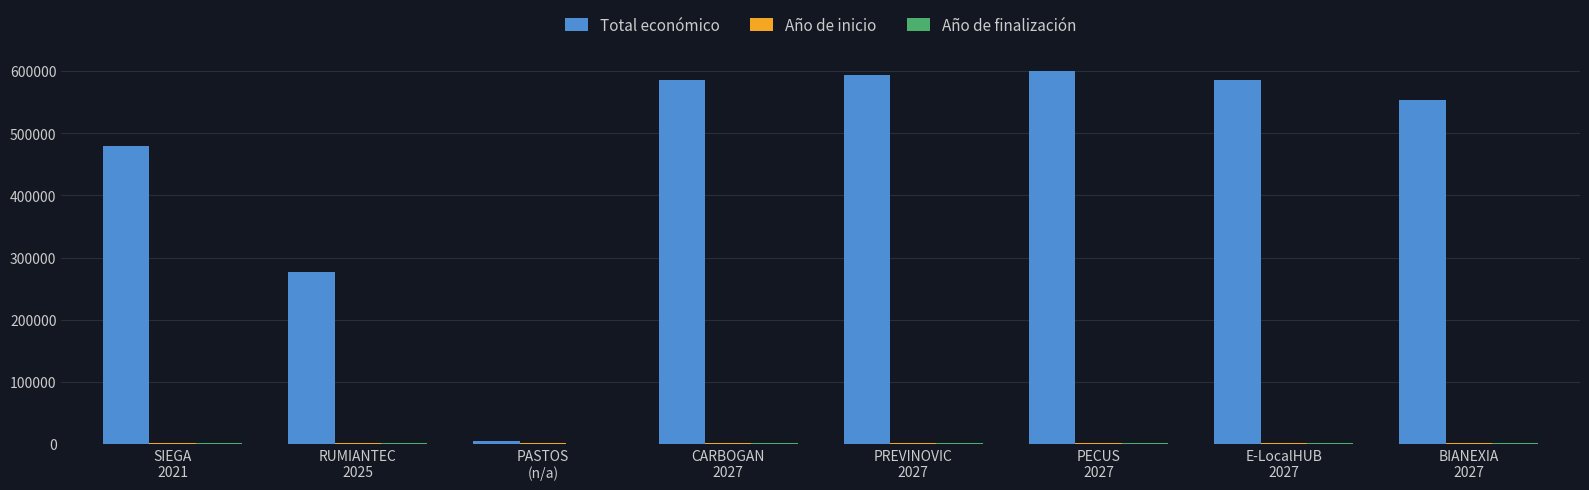

Which series has the largest total across all categories?

Total económico